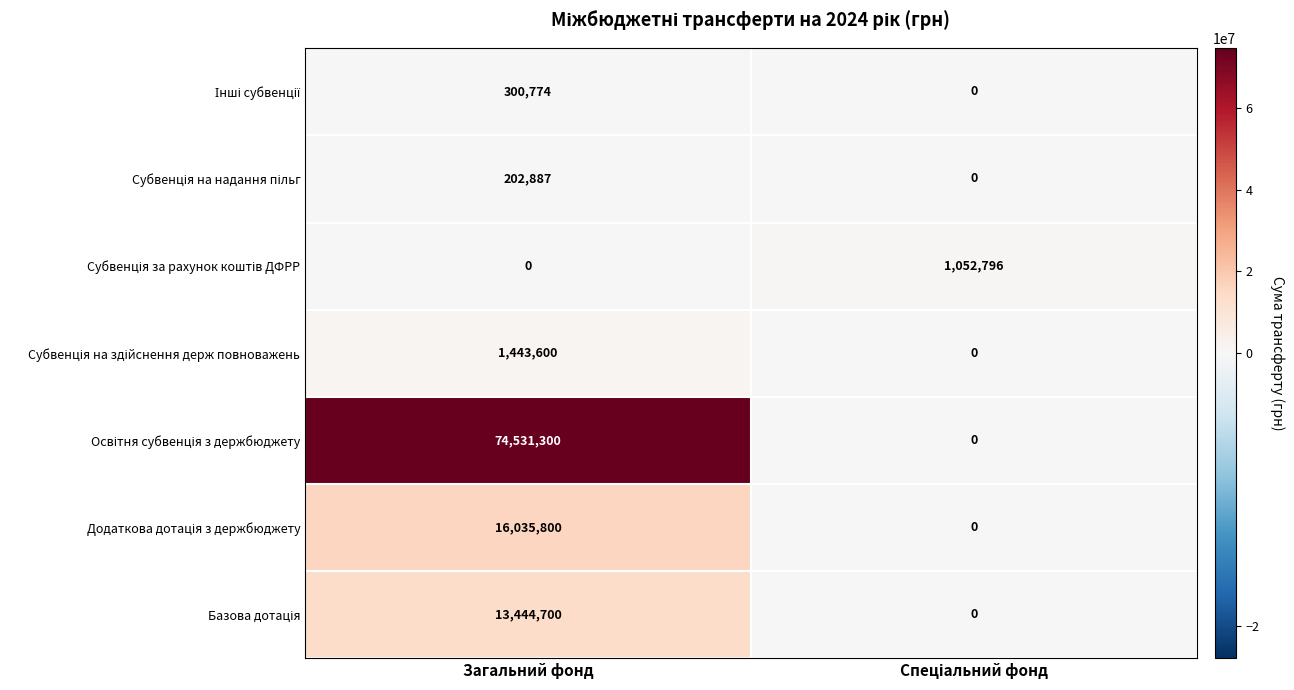

How many series are shown in this chart?

7